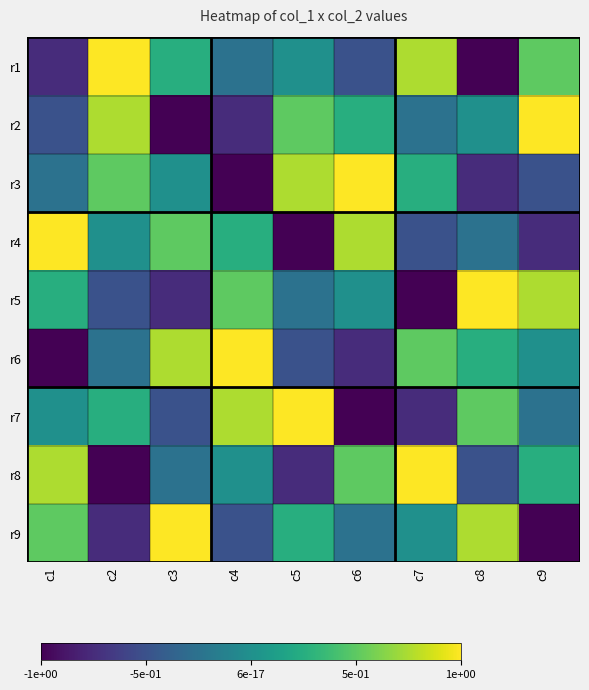

What is the smallest value displayed?

-1.0